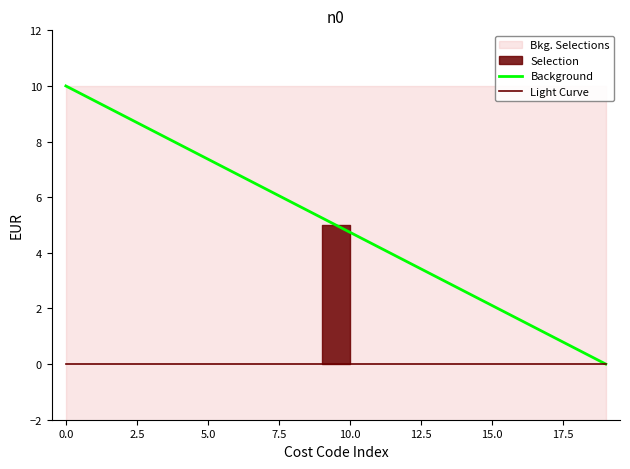

What is the total value across all series at 17?

1.1